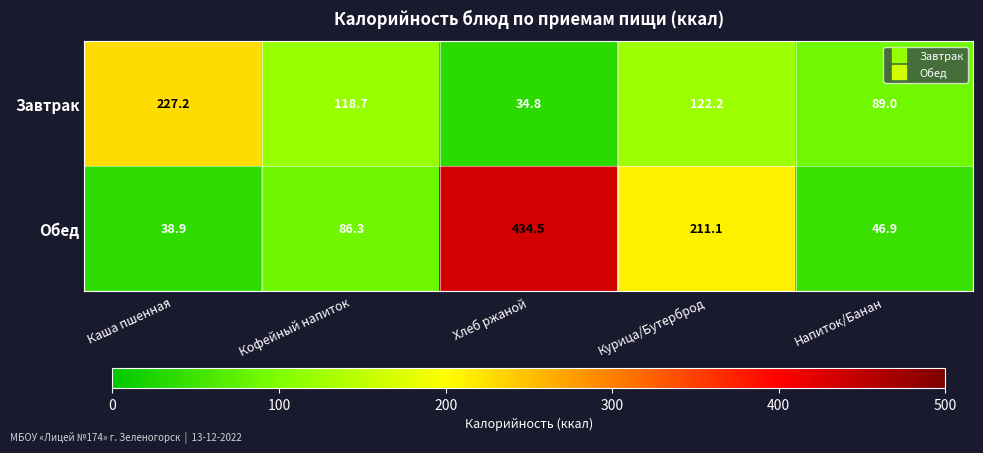

Rank the series at Кофейный напиток from highest to lowest value.

Завтрак, Обед